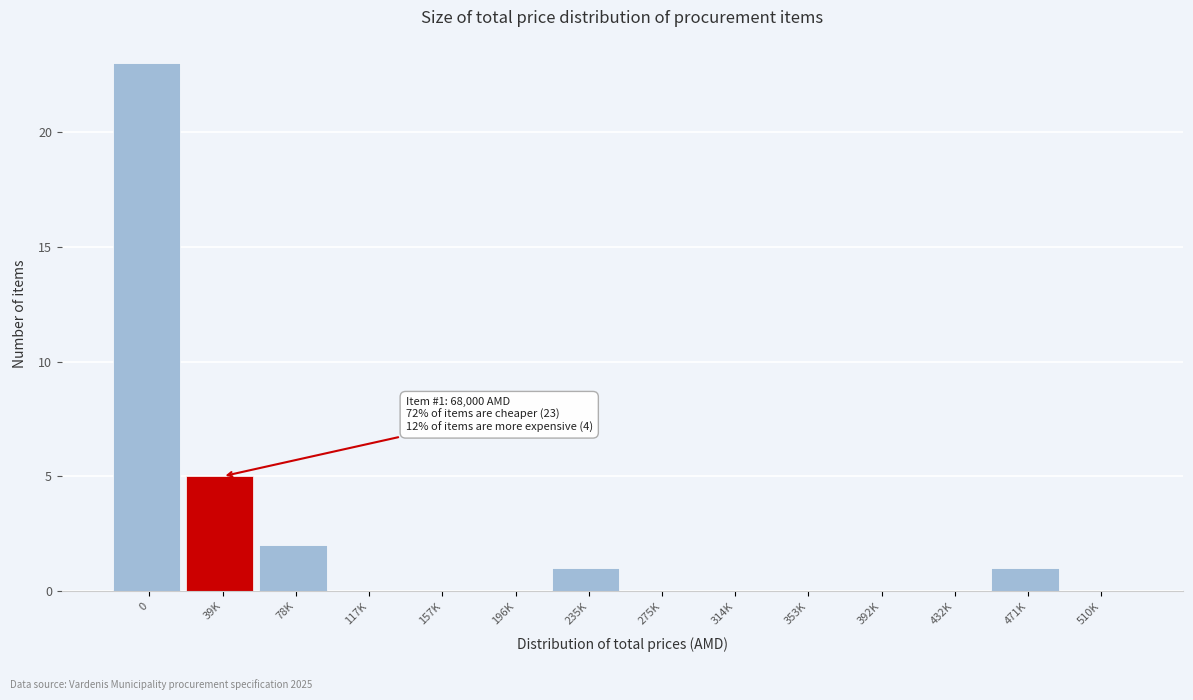

Reading left to right, extract all data points from this chart.

0=23	39K=5	78K=2	117K=0	157K=0	196K=0	235K=1	275K=0	314K=0	353K=0	392K=0	432K=0	471K=1	510K=0